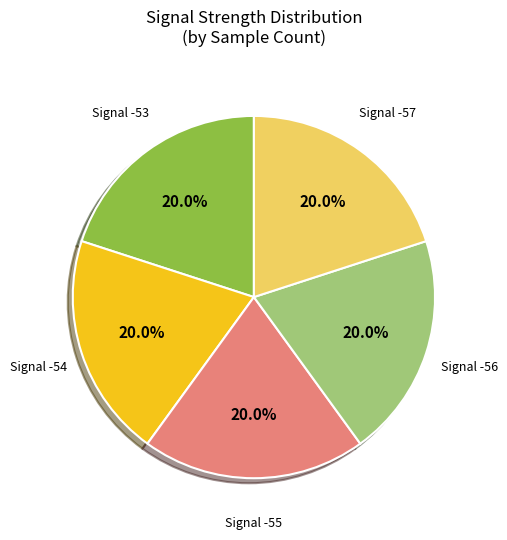

How many segments does this pie chart have?

5